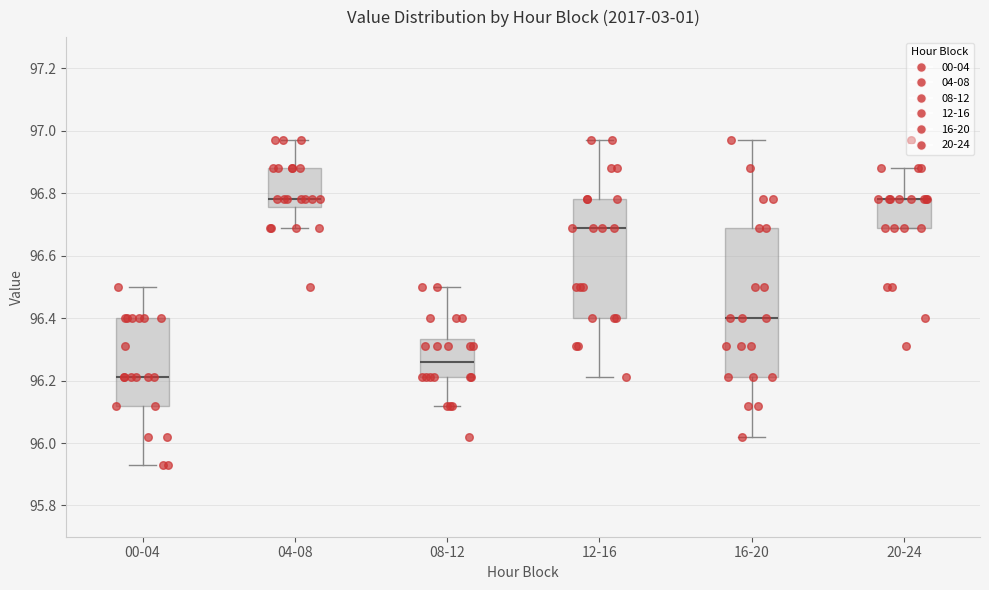

Which box is the tallest, from its lower edge to its upper edge?

16-20